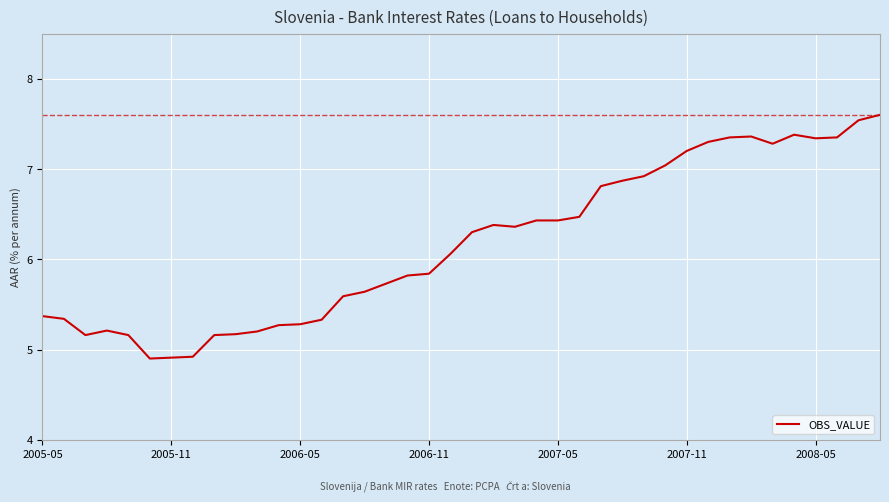

What is the difference between the maximum and minimum values?

2.7